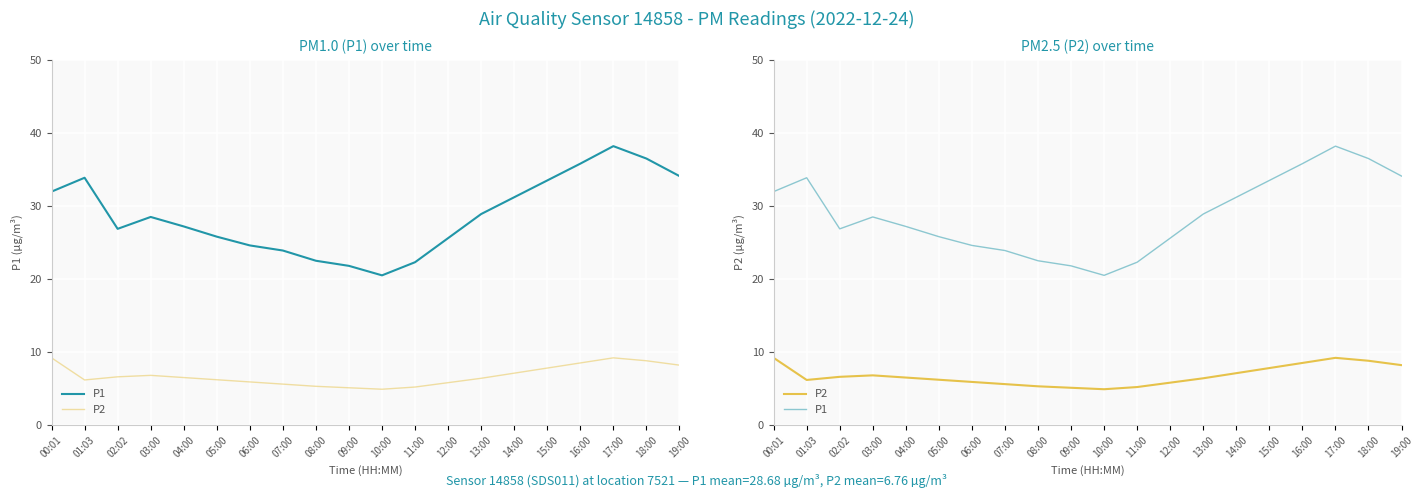

How many lines are shown in the chart?

2